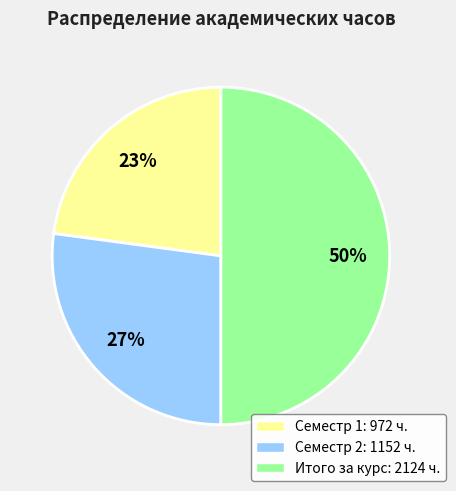

Between Семестр 2 and Семестр 1, which is larger?

Семестр 2